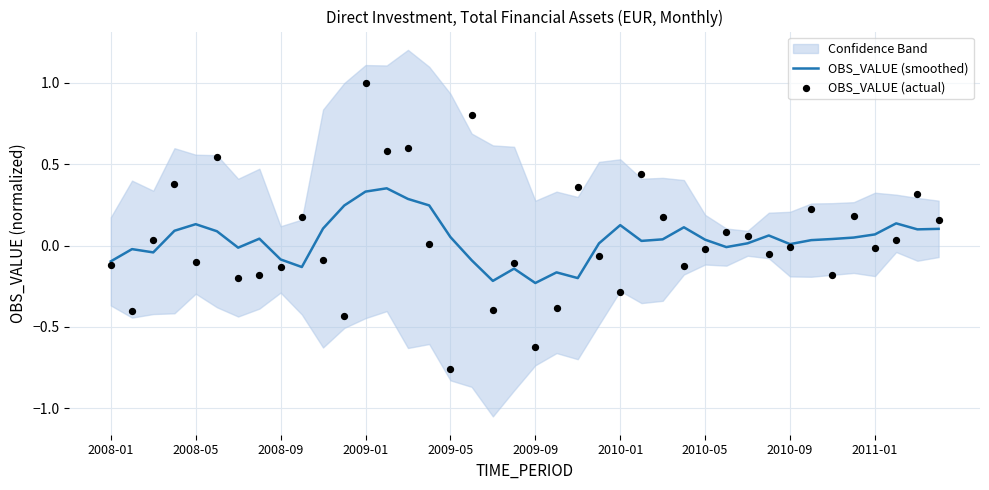

Which series contains the highest Y value?

OBS_VALUE (actual)